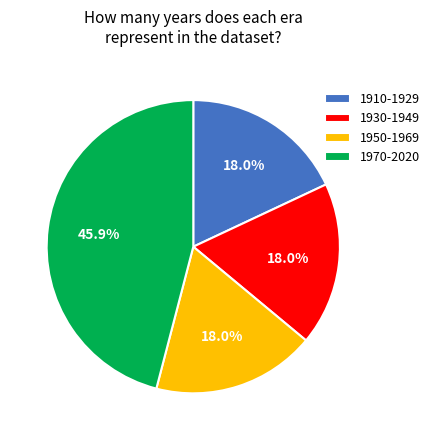

To the nearest percent, what is the average slice percentage?

25%